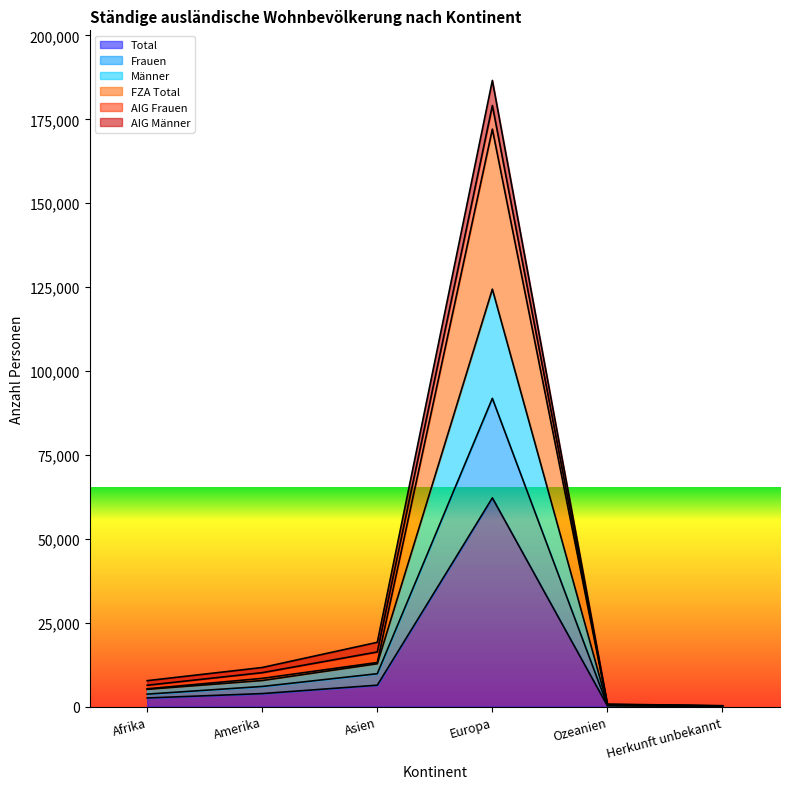

True or false: Männer has more than 0 interior local peaks.

True